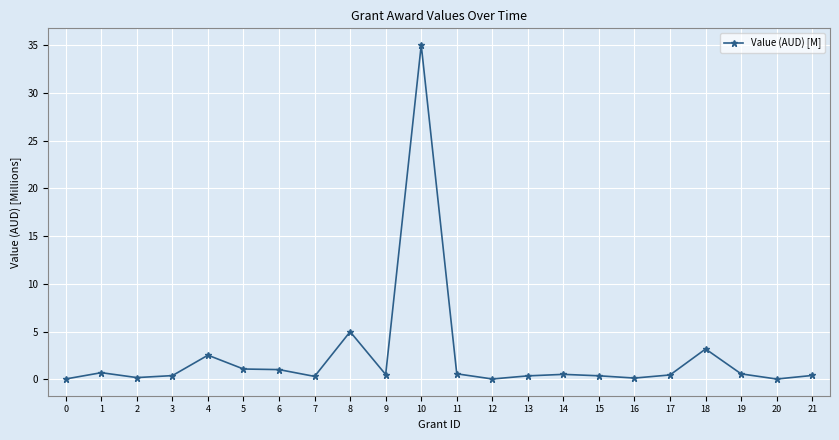

What is the sum of the values at 19 and 13?

1.0